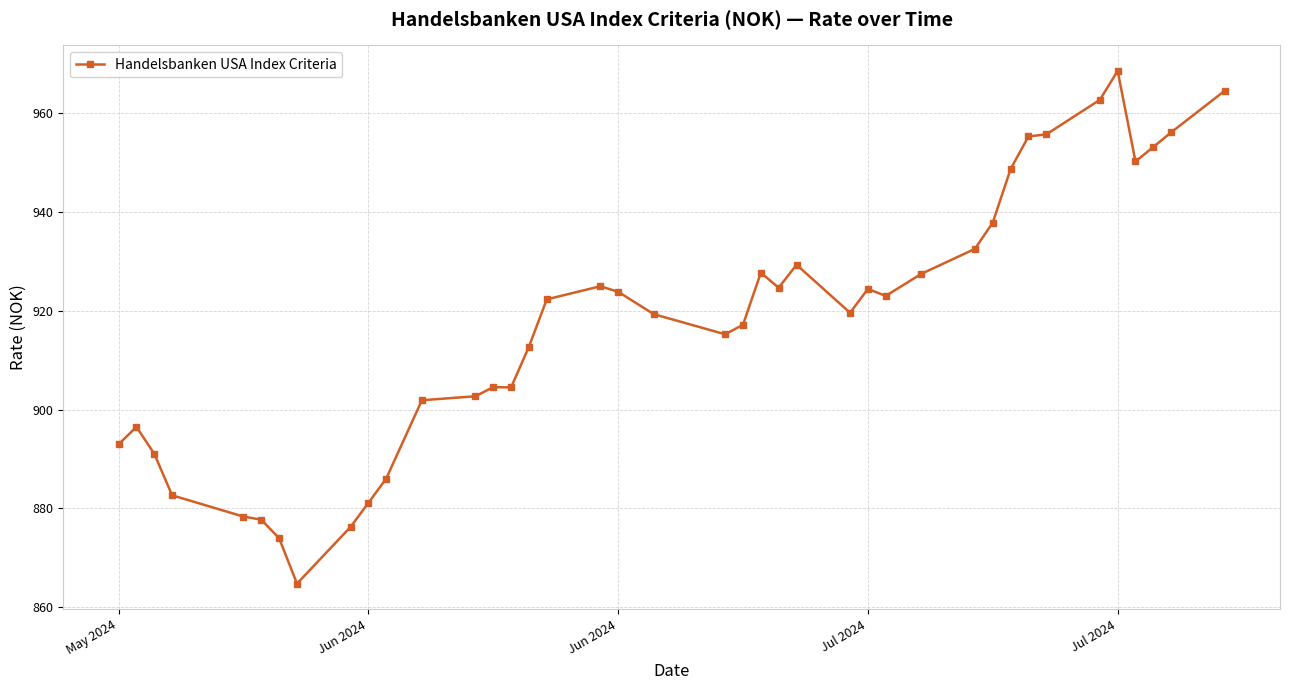

Count the number of categories in the chart.

40